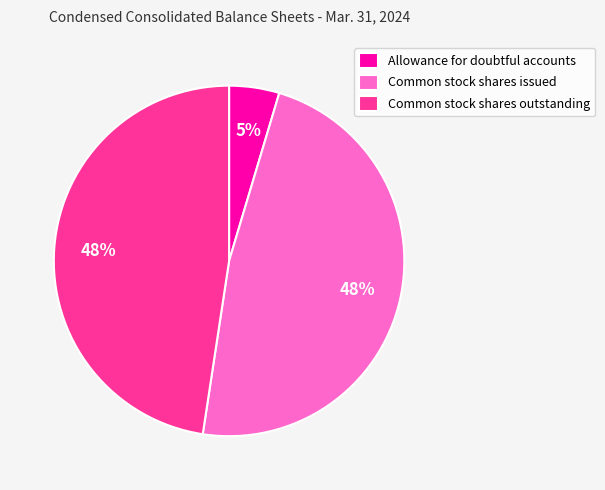

What percentage is the Common stock shares outstanding slice, to the nearest percent?

48%